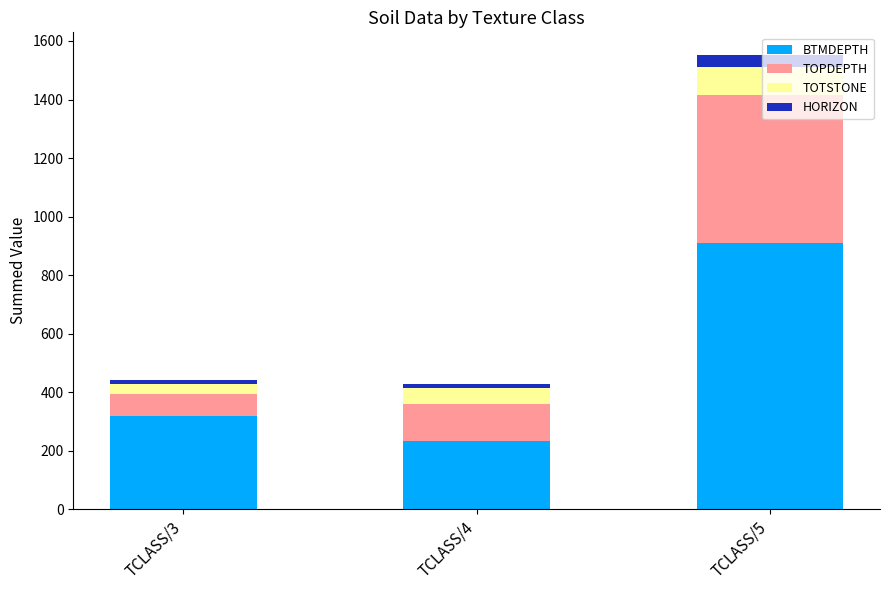

What are all the series names shown in the legend?

BTMDEPTH, TOPDEPTH, TOTSTONE, HORIZON